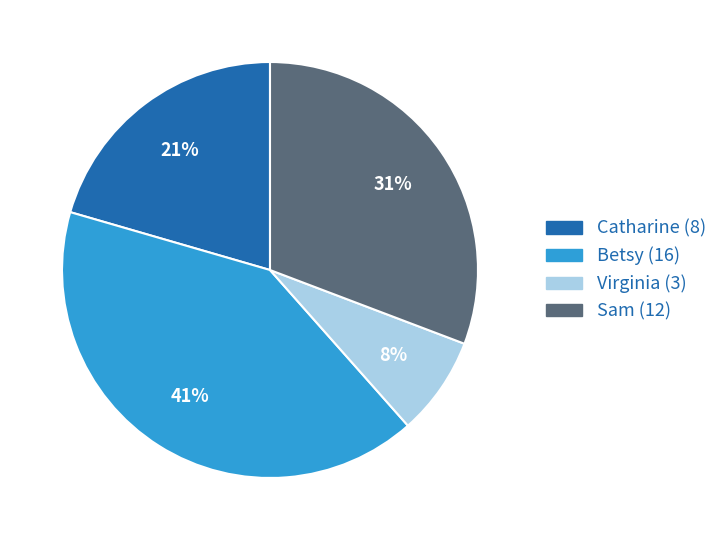

What percentage is the Catharine (8) slice, to the nearest percent?

21%